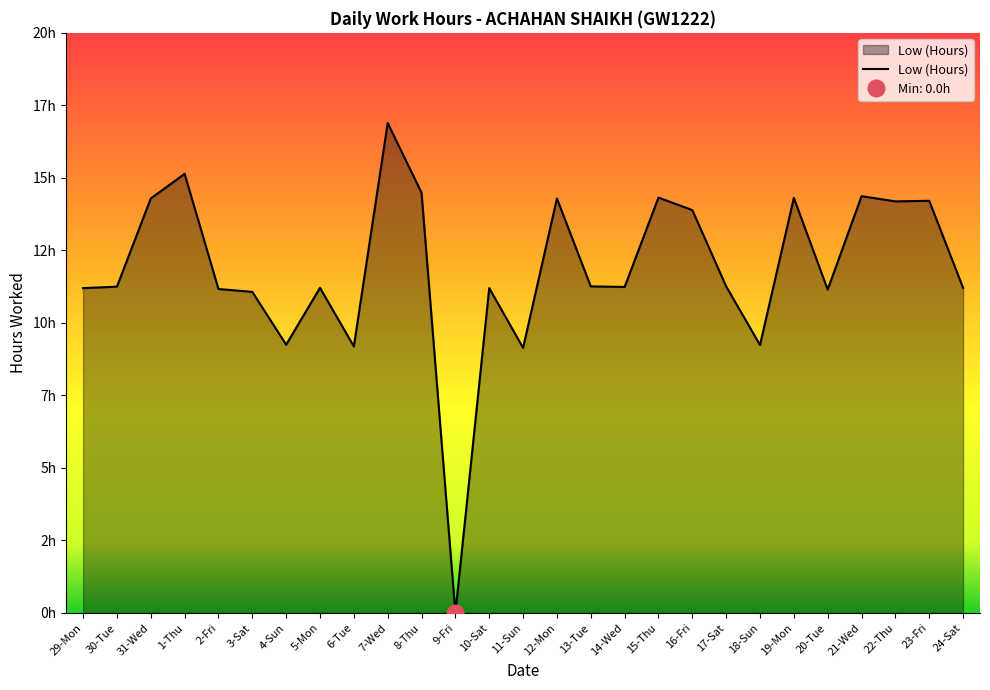

What is the label of the 20th point from the left?

17-Sat